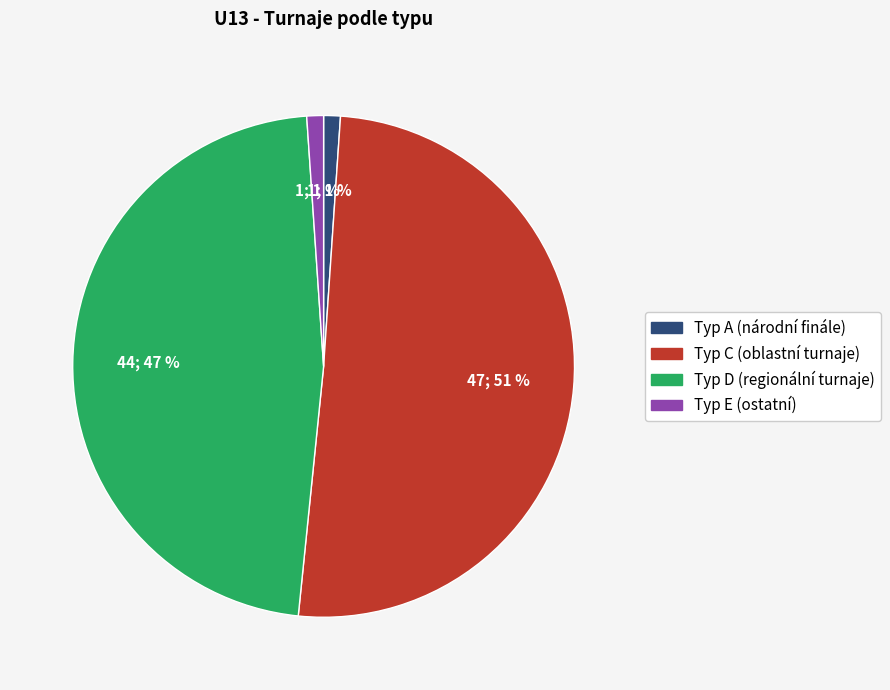

How many slices are in this pie chart?

4